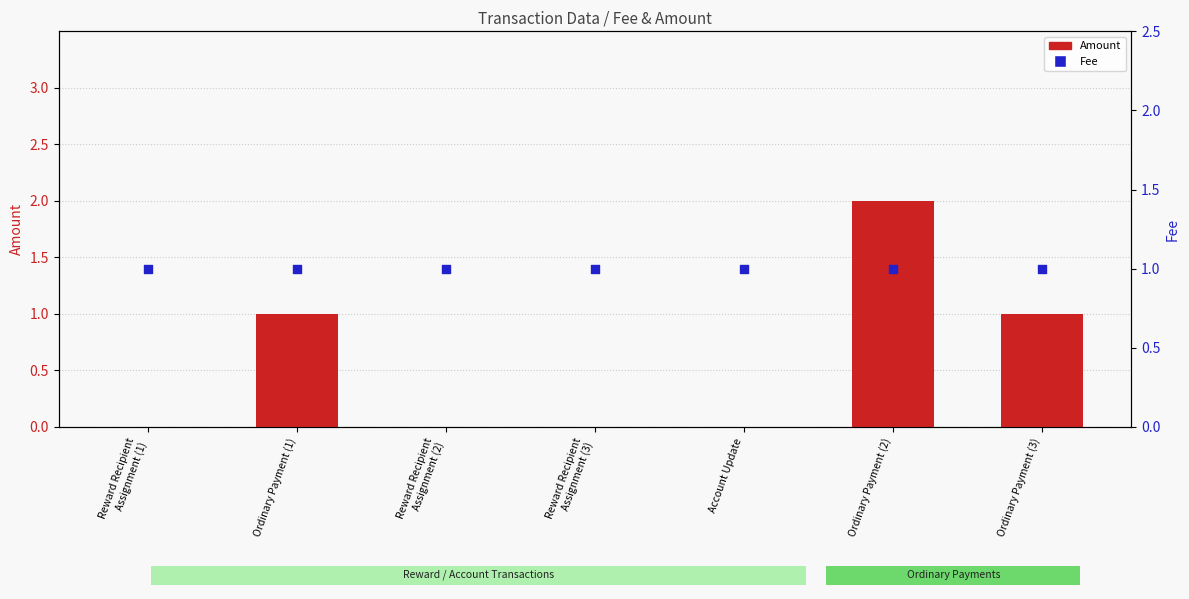

Is the value of Amount at Ordinary Payment (3) greater than the value of Fee at Ordinary Payment (3)?

No